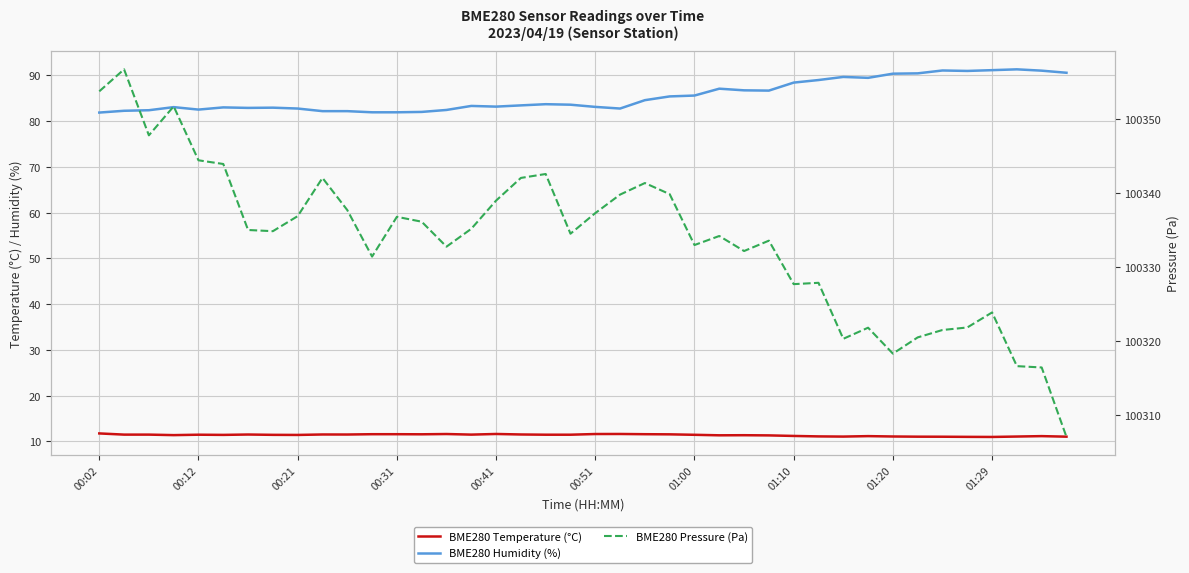

Between 00:02 and 00:31, which series saw the biggest shift?

BME280 Pressure (Pa)